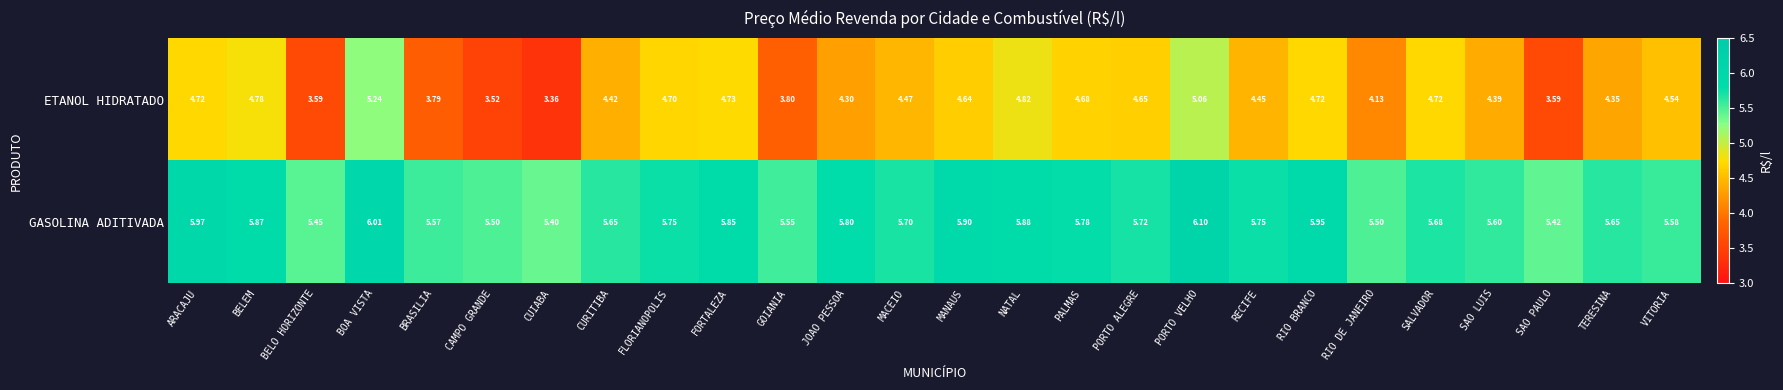

Which series has the largest range (max minus min)?

ETANOL HIDRATADO